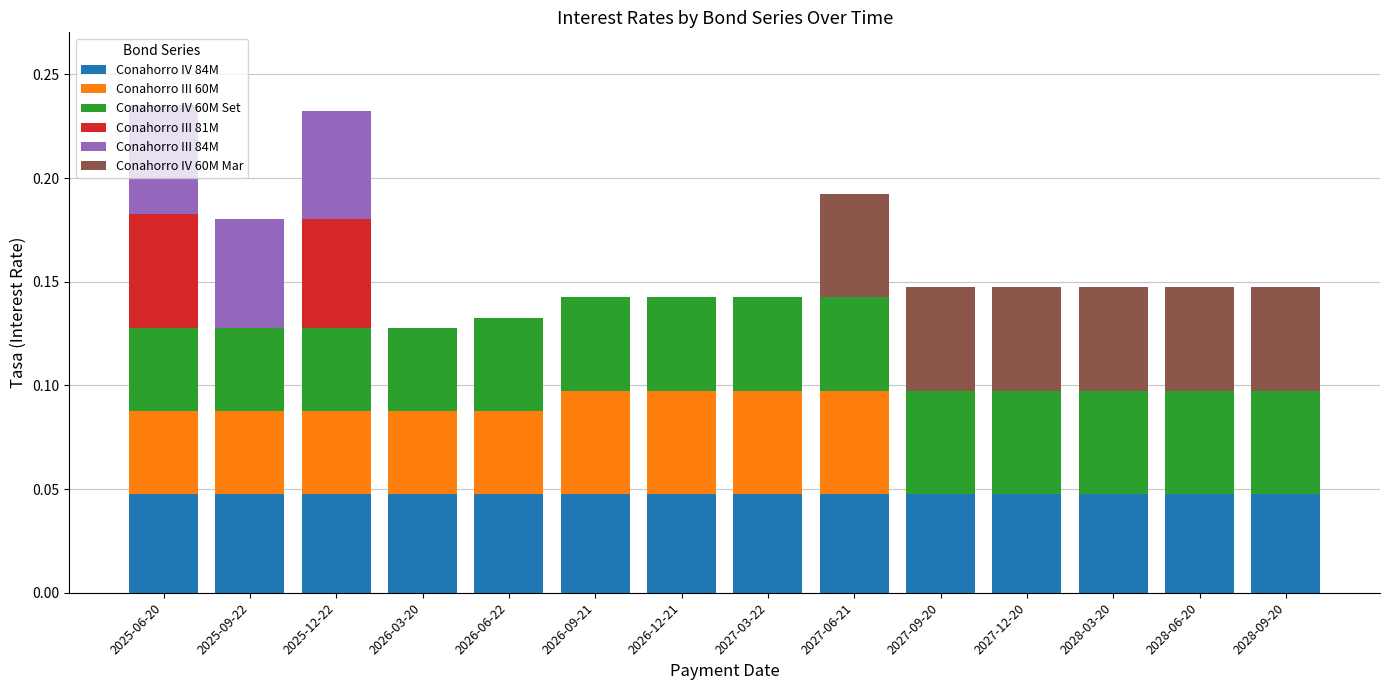

Which series has the largest total across all categories?

Conahorro IV 84M